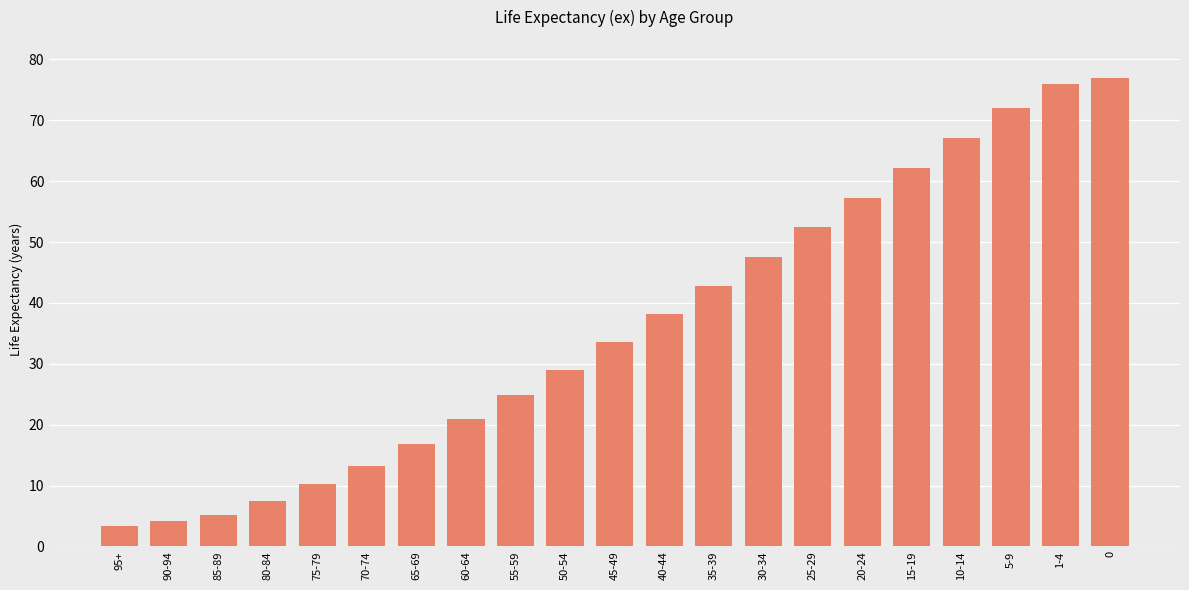

True or false: the data shows 16.9 at 65-69.

True